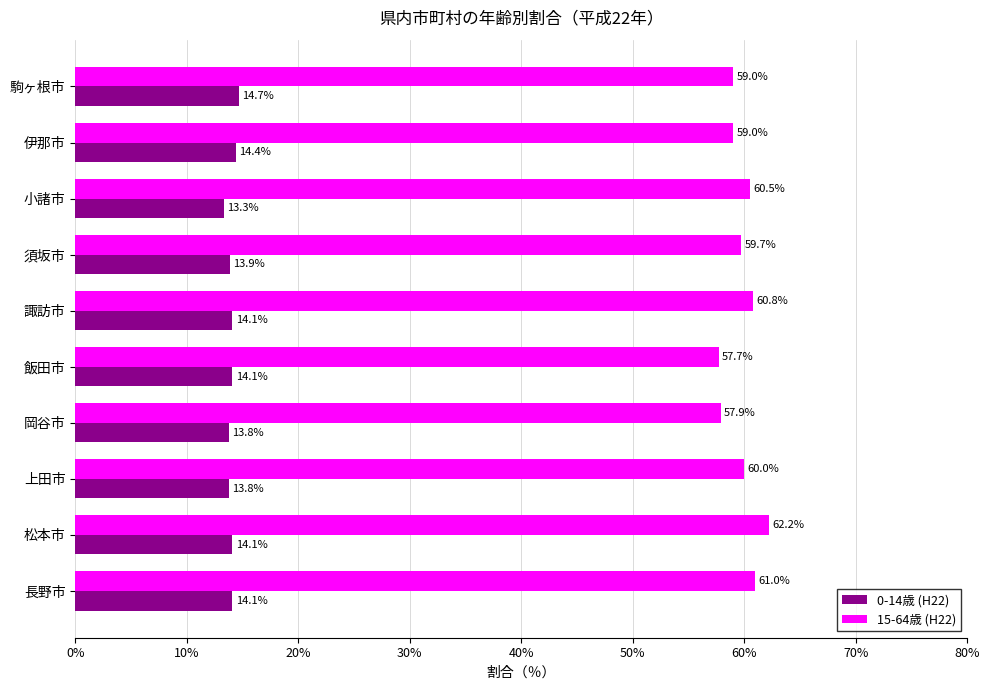

What is the maximum value shown in the chart?

62.2